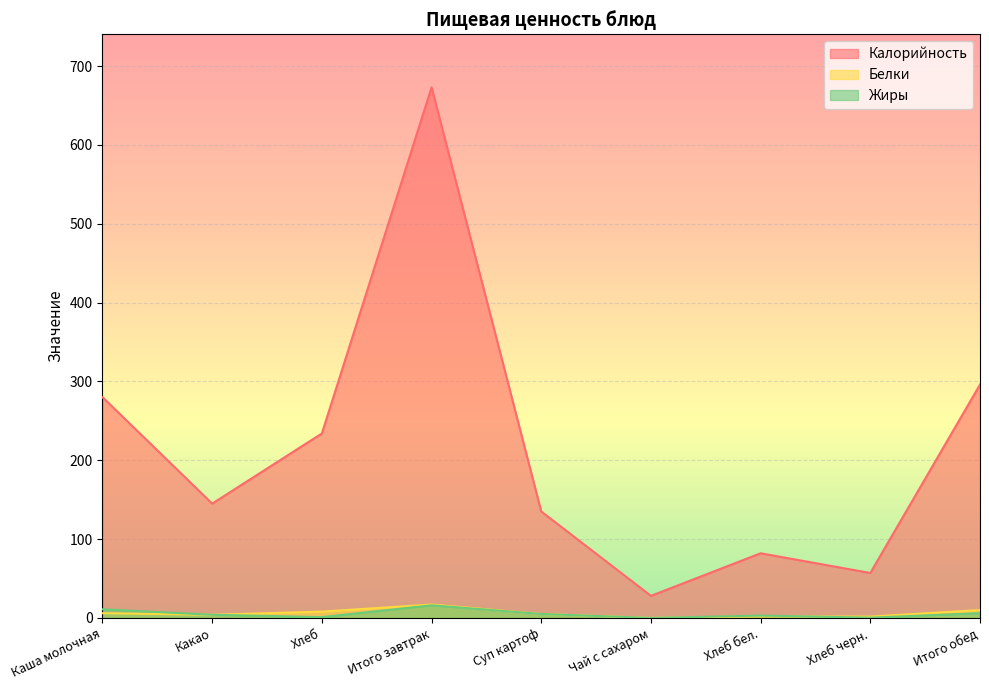

What is the total value across all series at Какао?

153.0